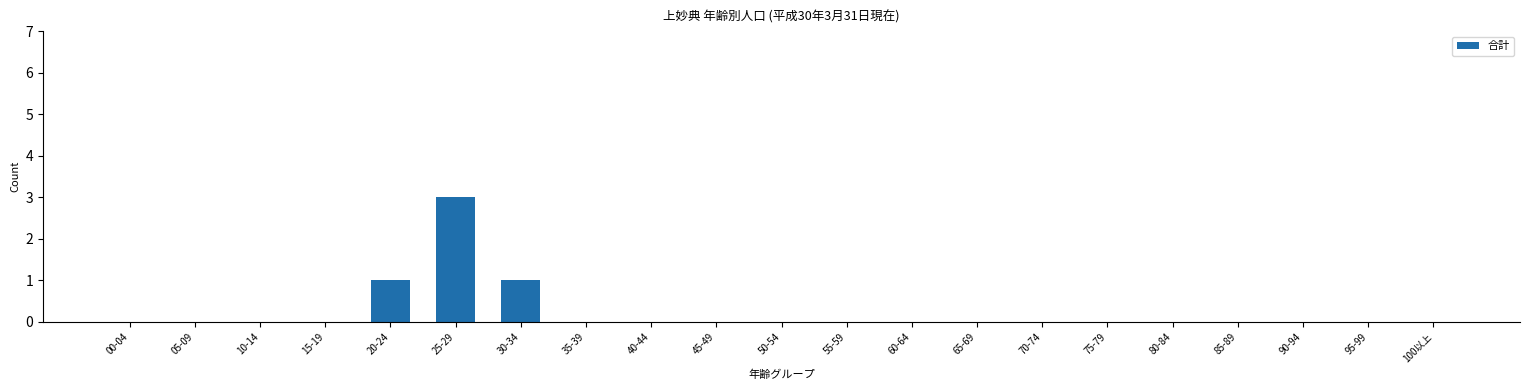

The value at 90-94 is -1. True or false?

False